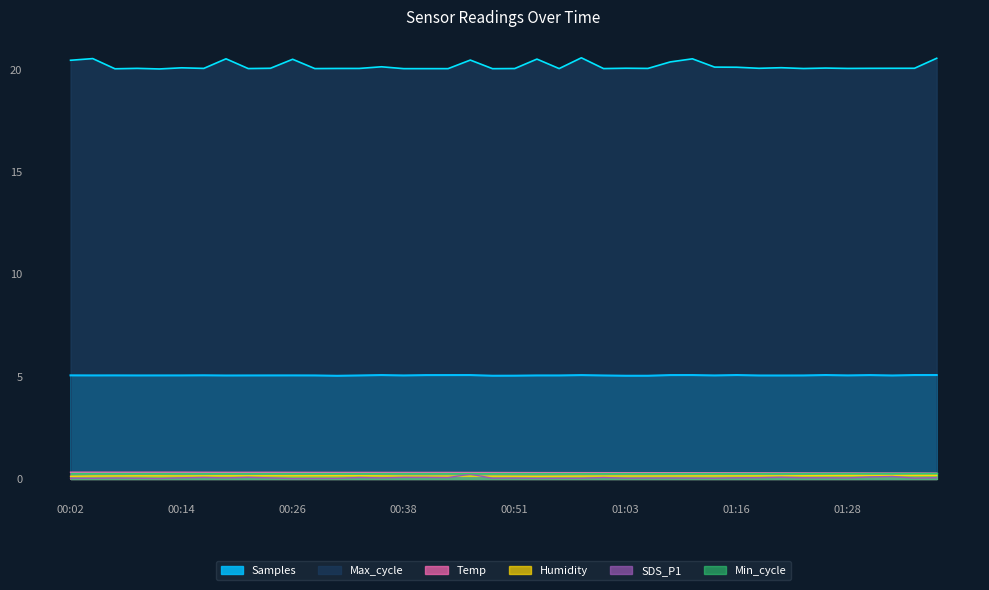

Which has a higher value, 00:29 or 00:11?

00:11